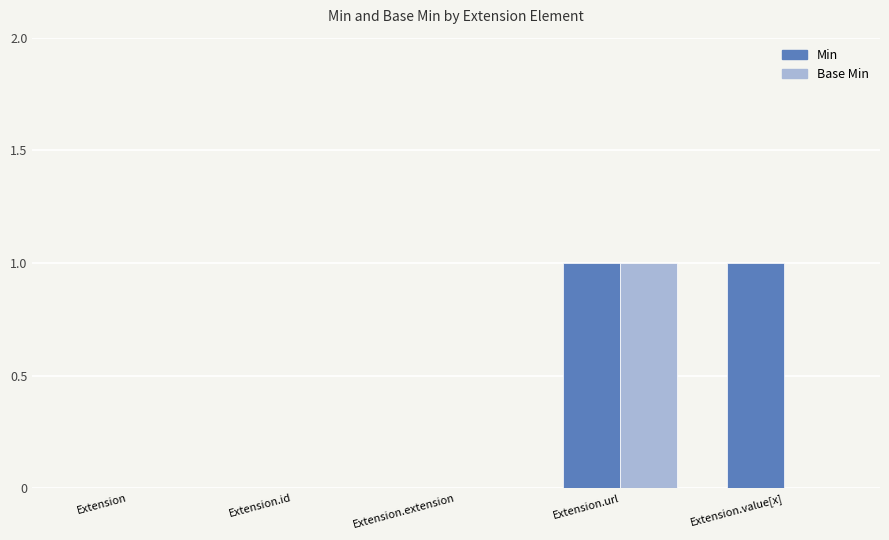

Which series has the largest total across all categories?

Min